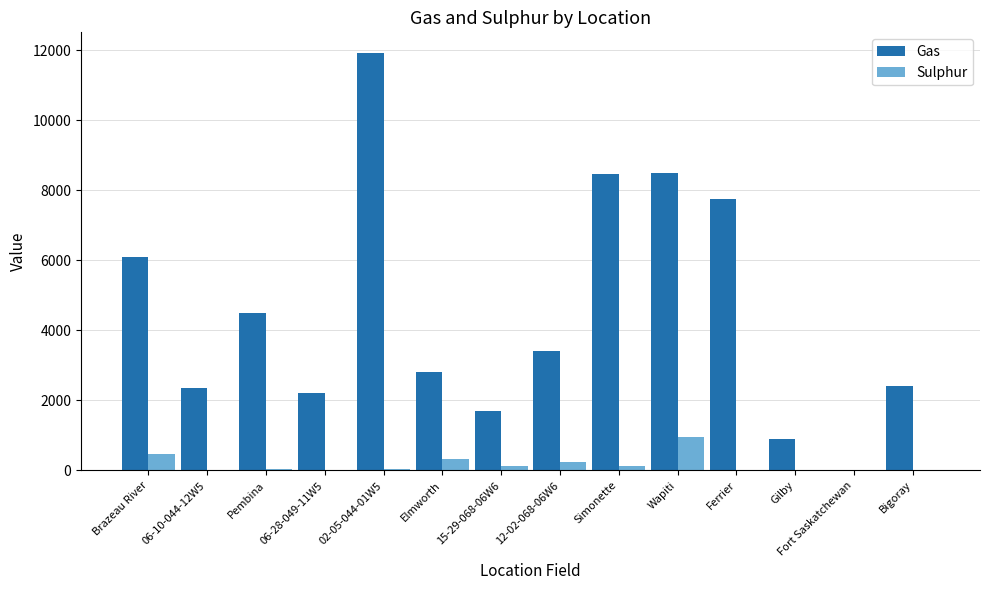

How many groups of bars are there?

14